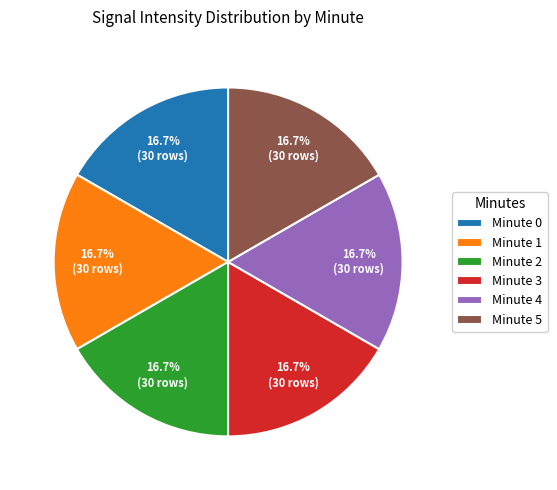

Does Minute 4 account for over 50% of the chart?

No